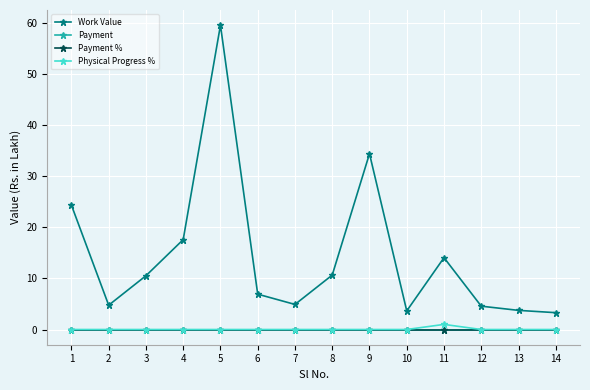

Is this an area chart (filled region under the line)?

No